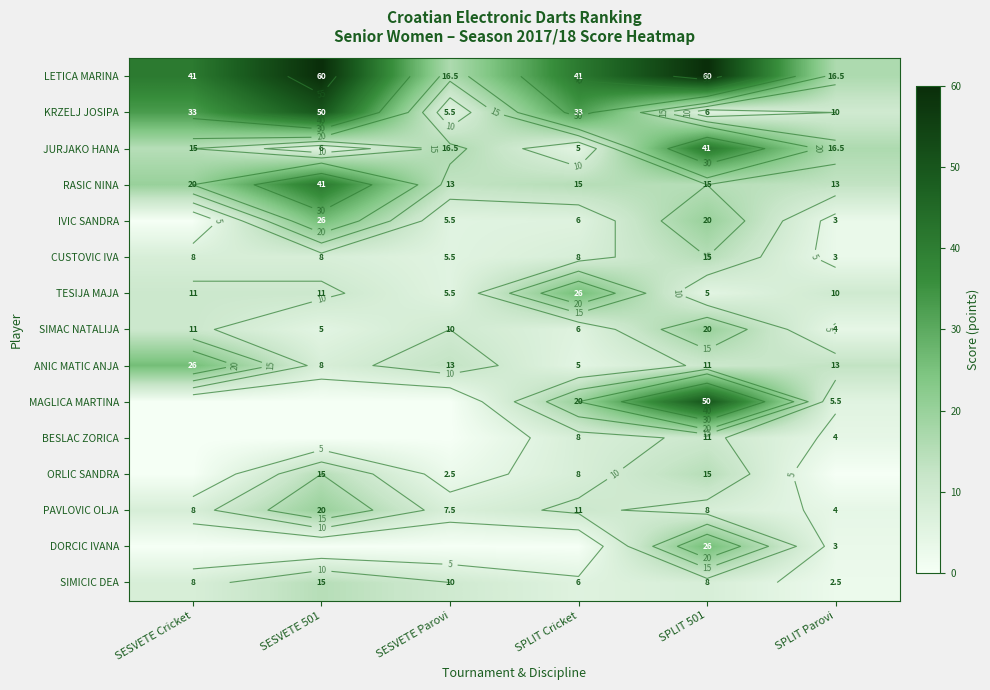

What is the total value across all series at SPLIT 501?

311.0